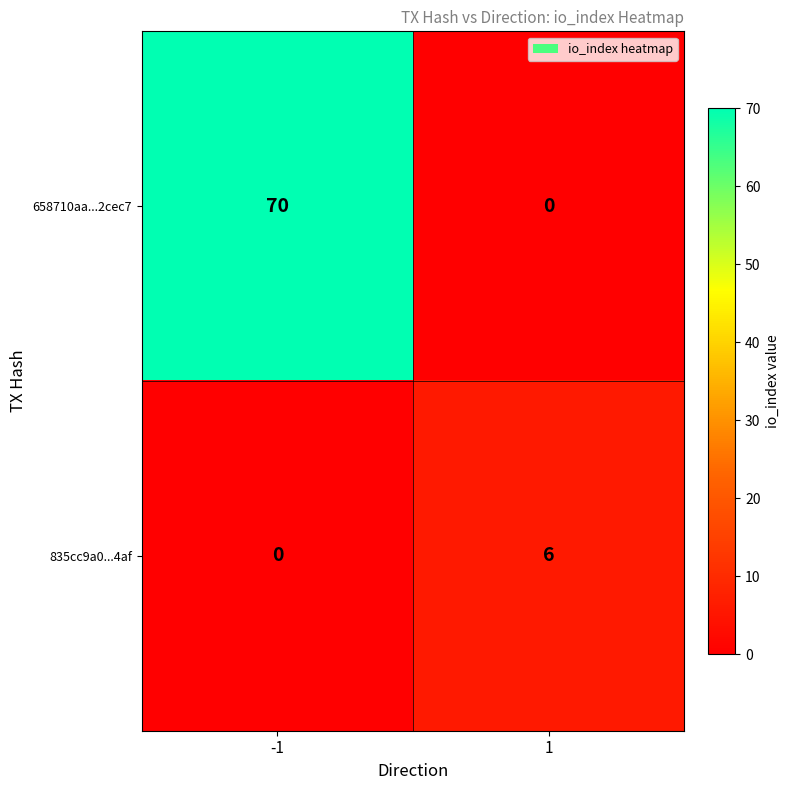

What is the maximum value for 658710aa...2cec7?

70